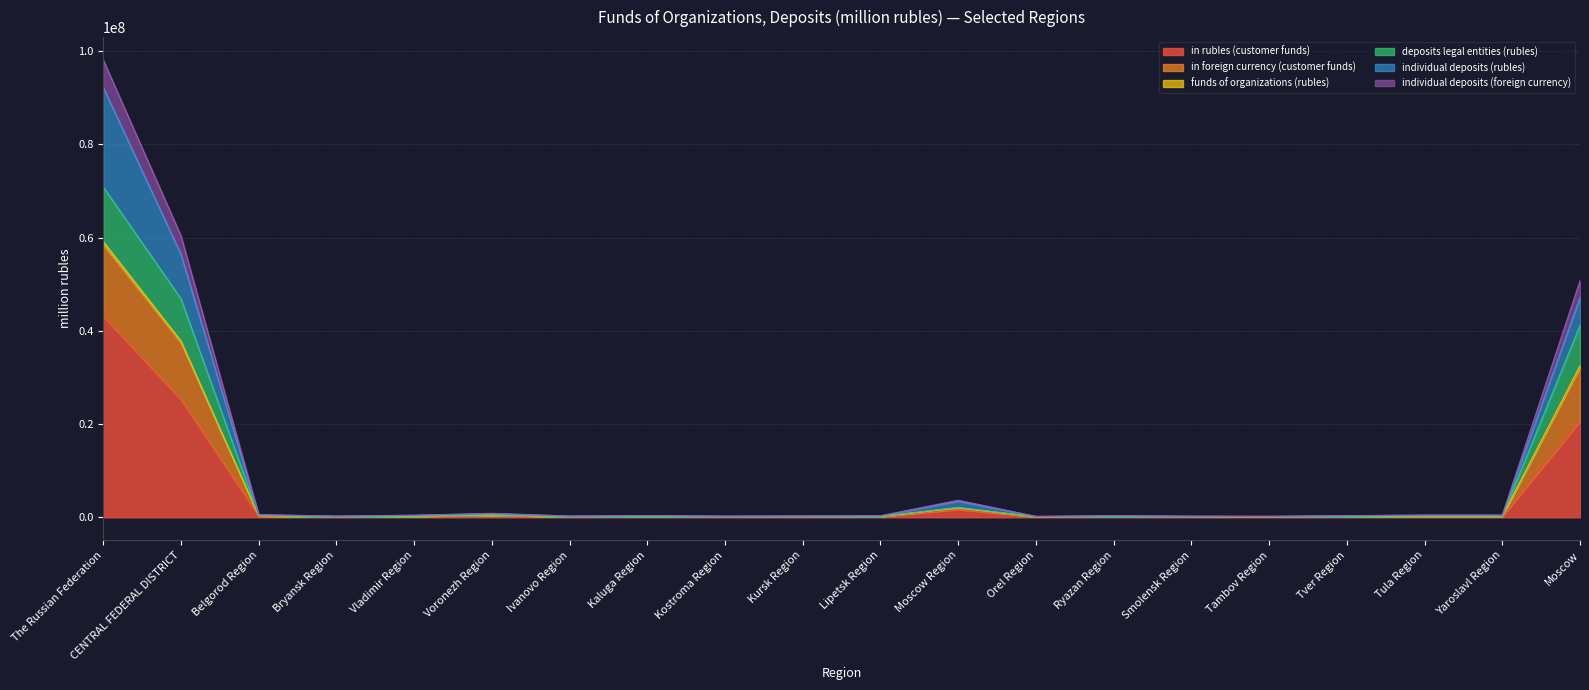

What is the sum of the funds of organizations (rubles) values at Bryansk Region and Tula Region?

716347